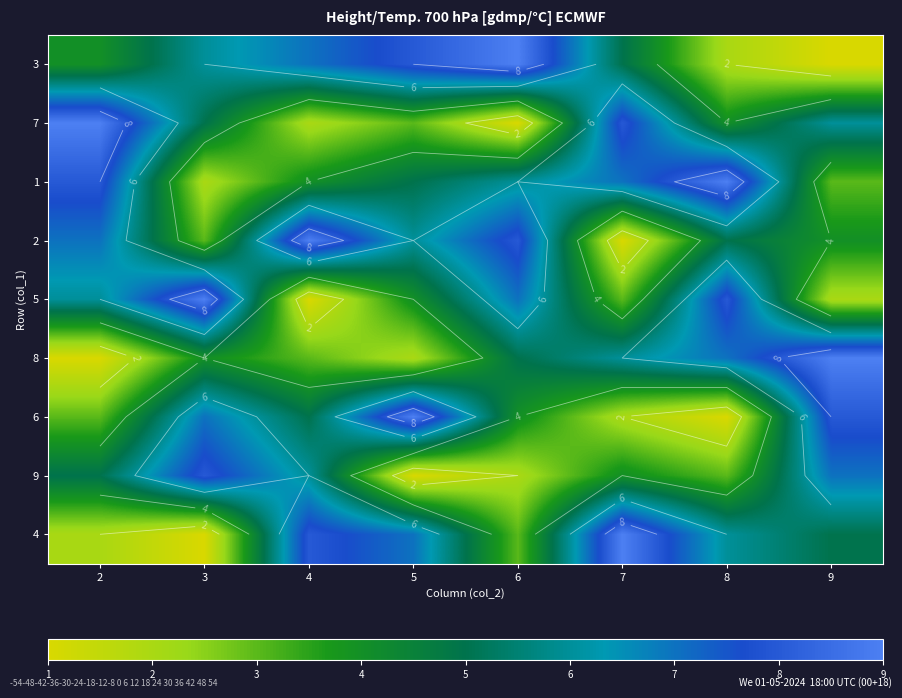

Rank the series at 6 from highest to lowest value.

3, 2, 5, 1, 8, 6, 4, 9, 7